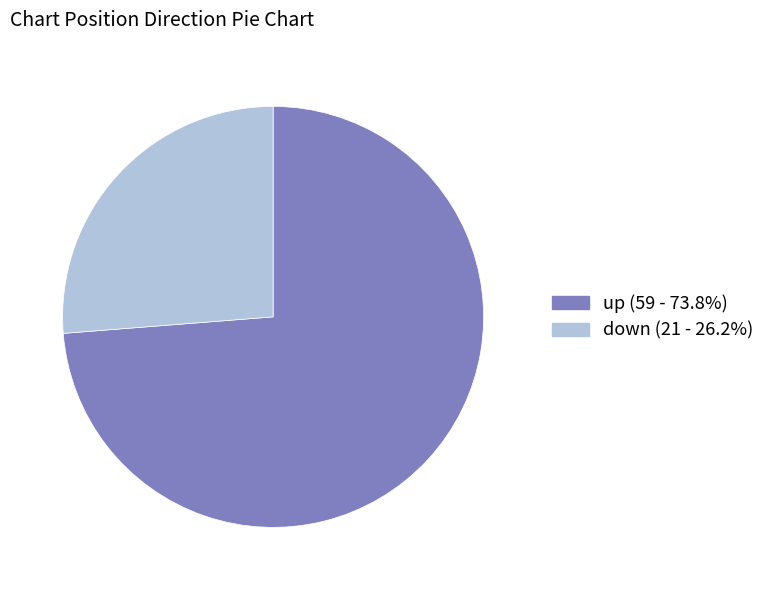

What is the smallest slice in the pie chart?

down